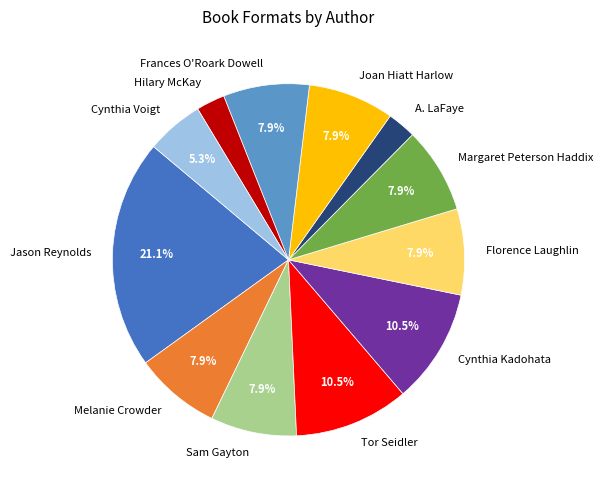

What portion of the pie excludes Sam Gayton?

92.1%